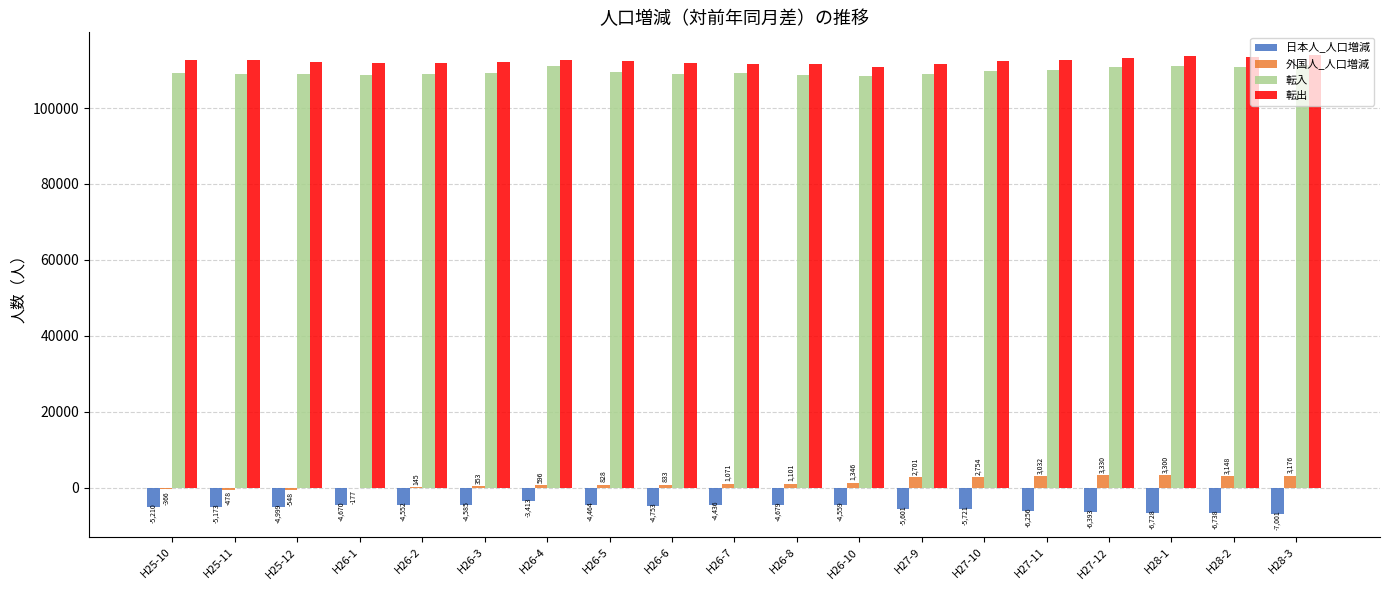

Which category has the highest value in the 転入 series?

H28-3